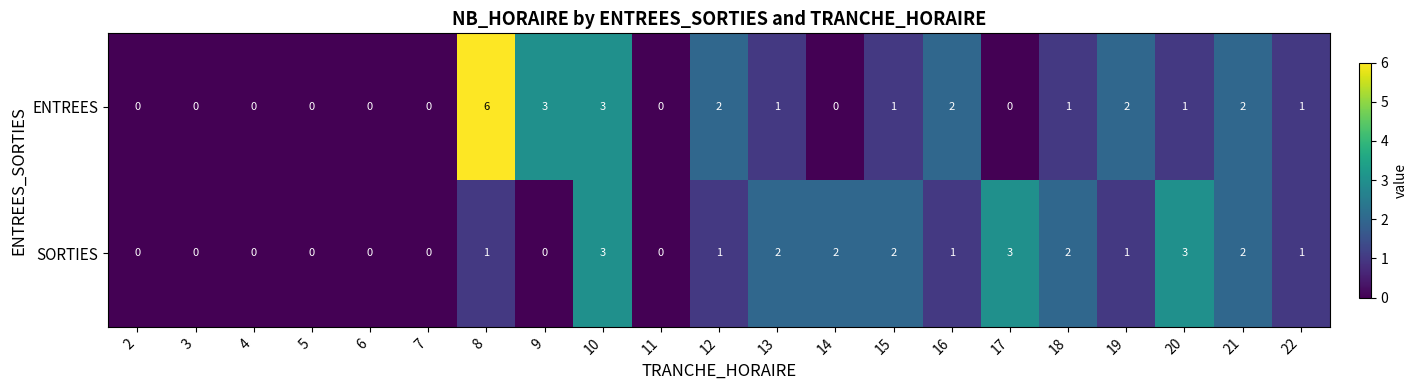

Which series has the widest spread of values?

ENTREES